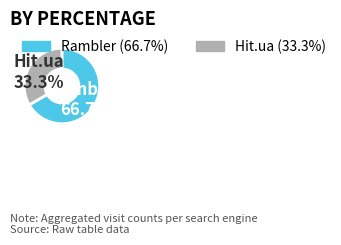

How many segments does this pie chart have?

2